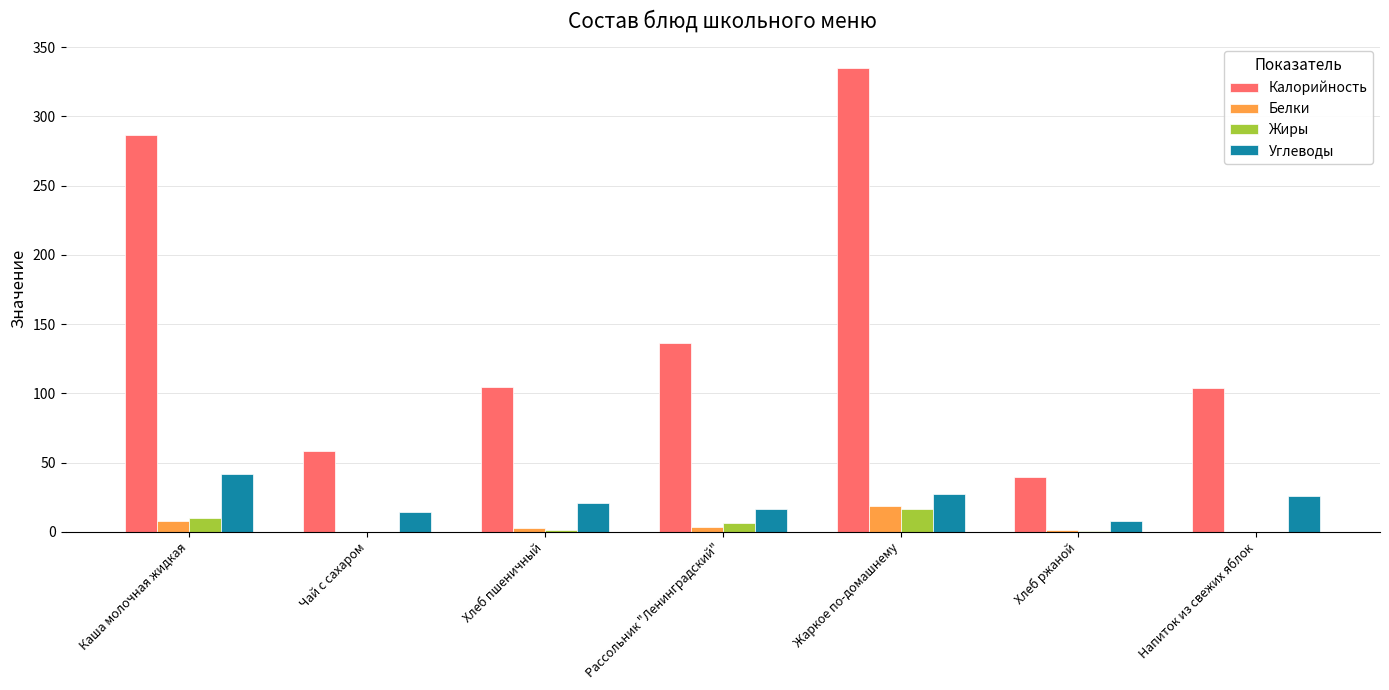

What is the sum of all Жиры values?

34.3